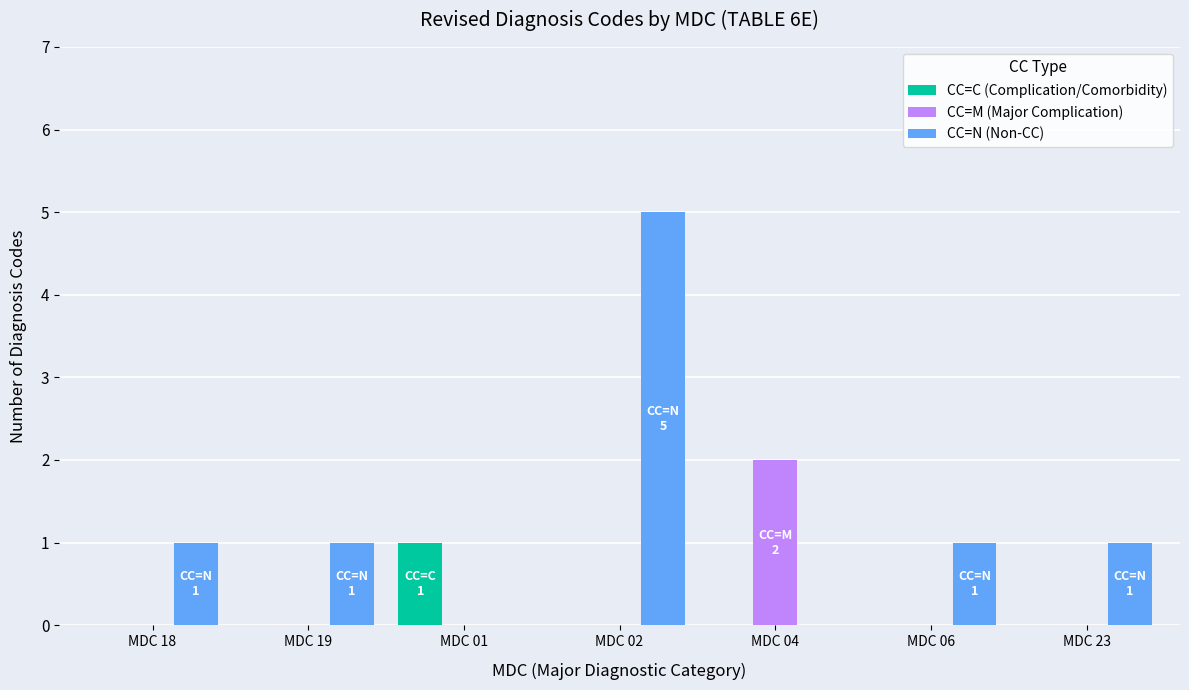

What are all the series names shown in the legend?

CC=C (Complication/Comorbidity), CC=M (Major Complication), CC=N (Non-CC)